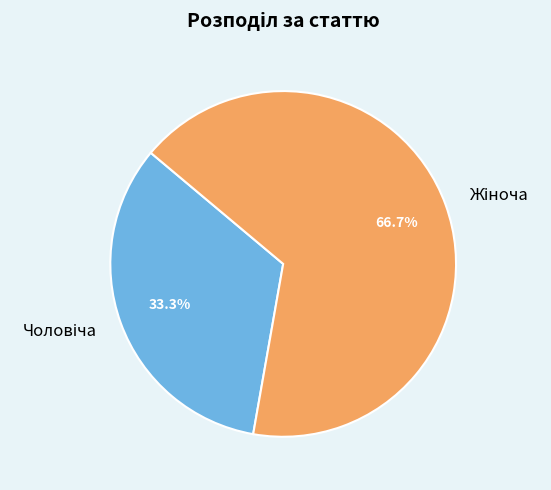

Does any single category account for the majority?

Yes